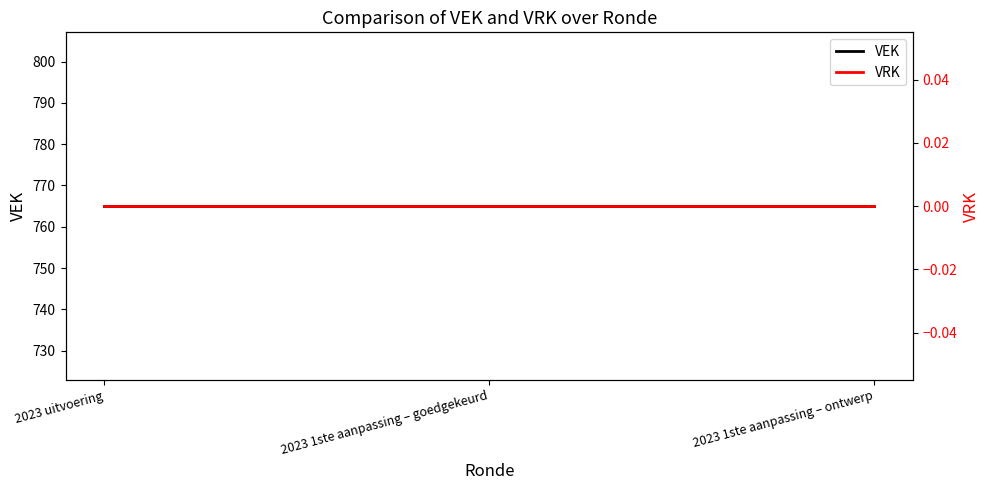

Is the value of VRK at 2023 1ste aanpassing – goedgekeurd greater than the value of VEK at 2023 1ste aanpassing – goedgekeurd?

No